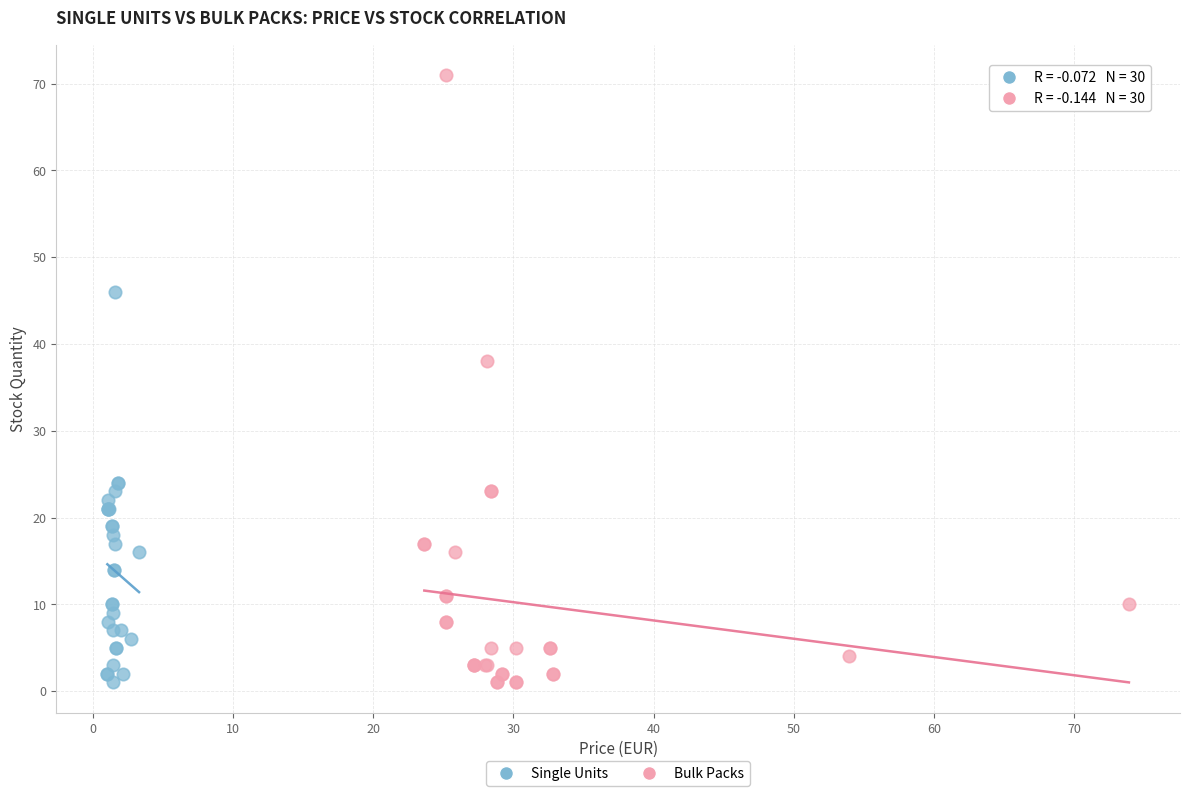

Which series contains the highest Y value?

Bulk Packs